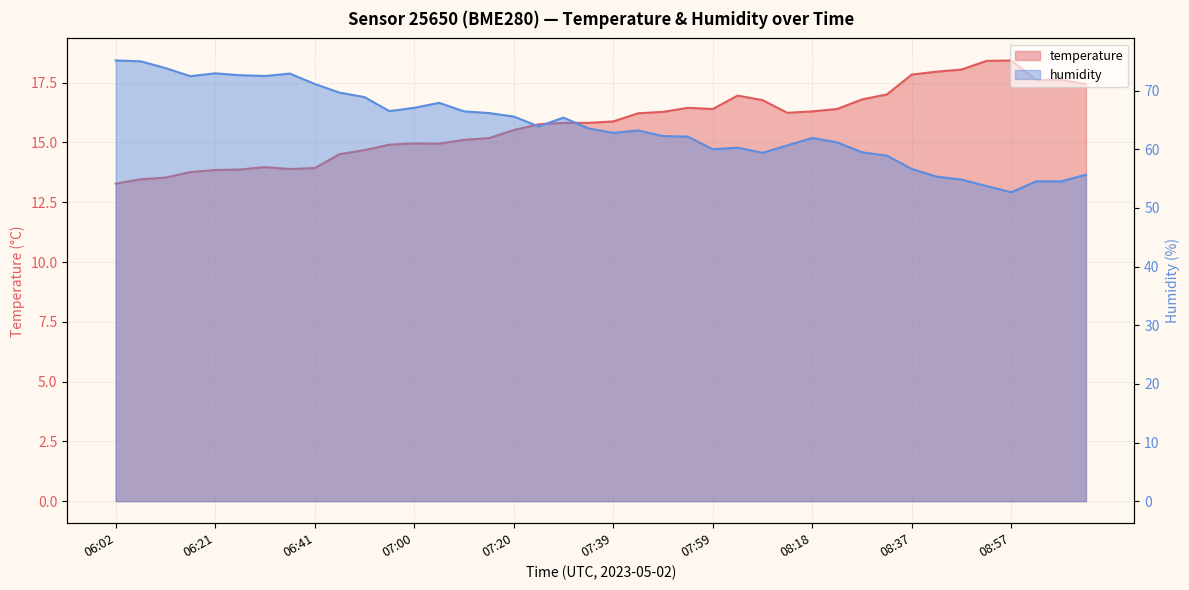

Which series changed the most between 07:05 and 07:29?

humidity